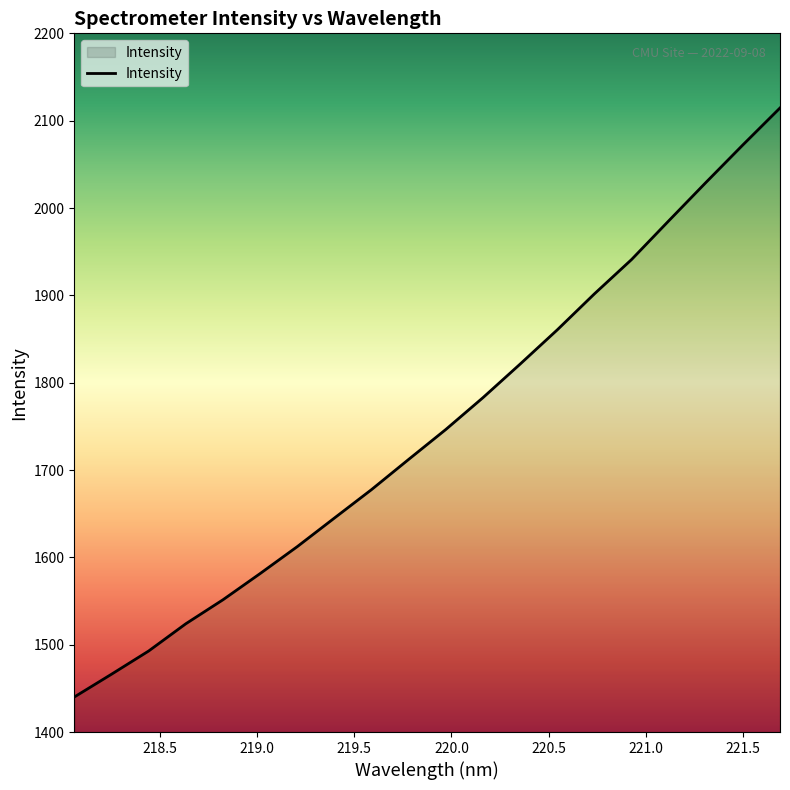

What is the difference between the maximum and minimum values?

674.5